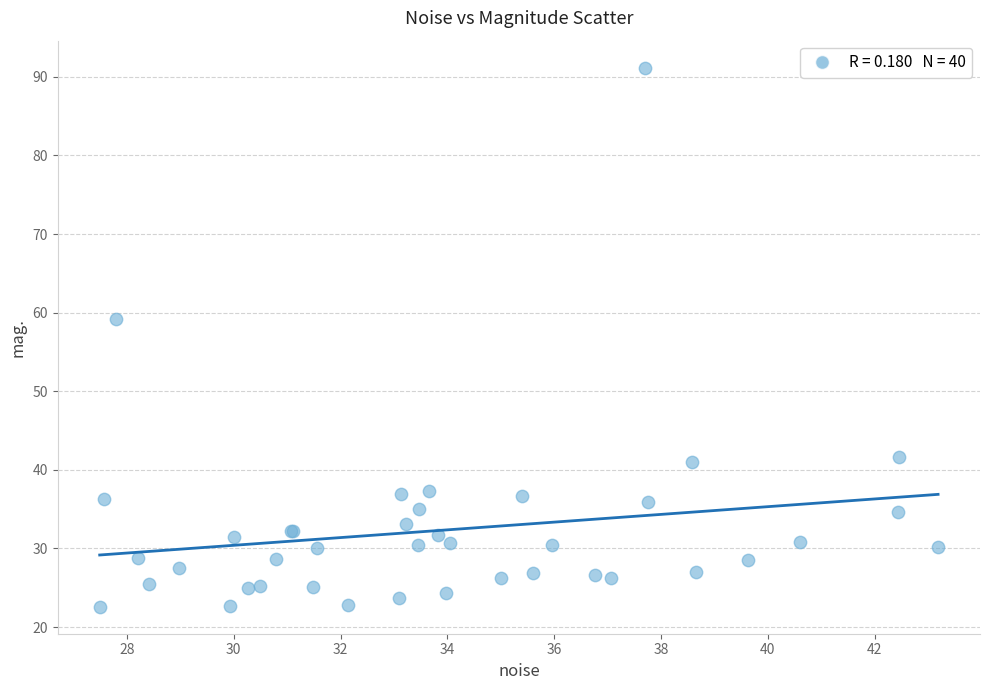

What Y value in the scatter plot is closest to 56?

59.2